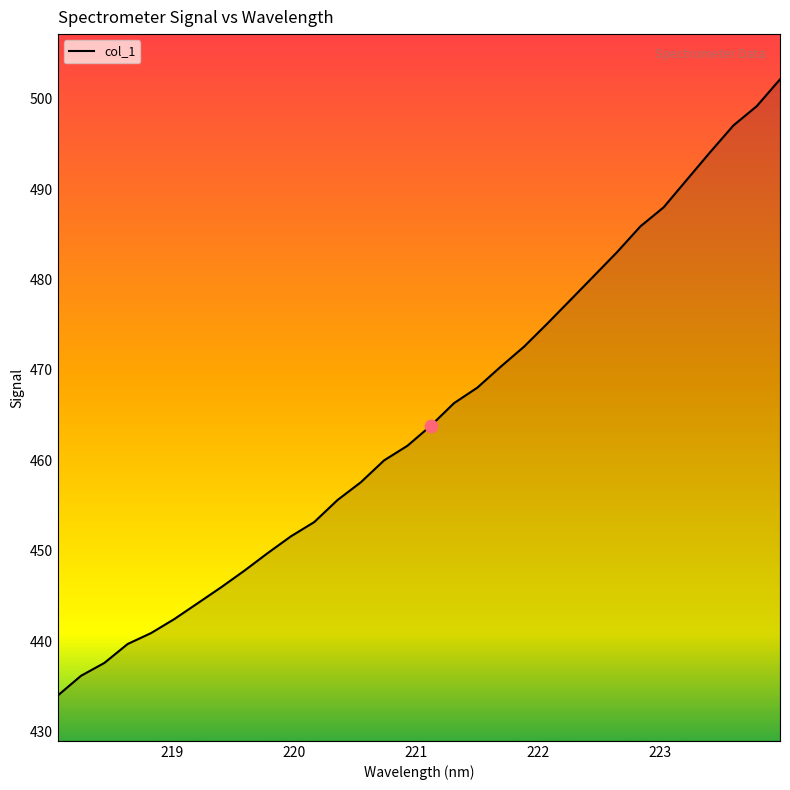

What is the minimum value shown in the chart?

434.0